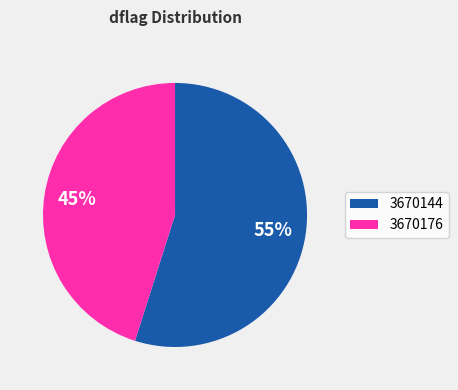

Which has a higher value, 3670144 or 3670176?

3670144